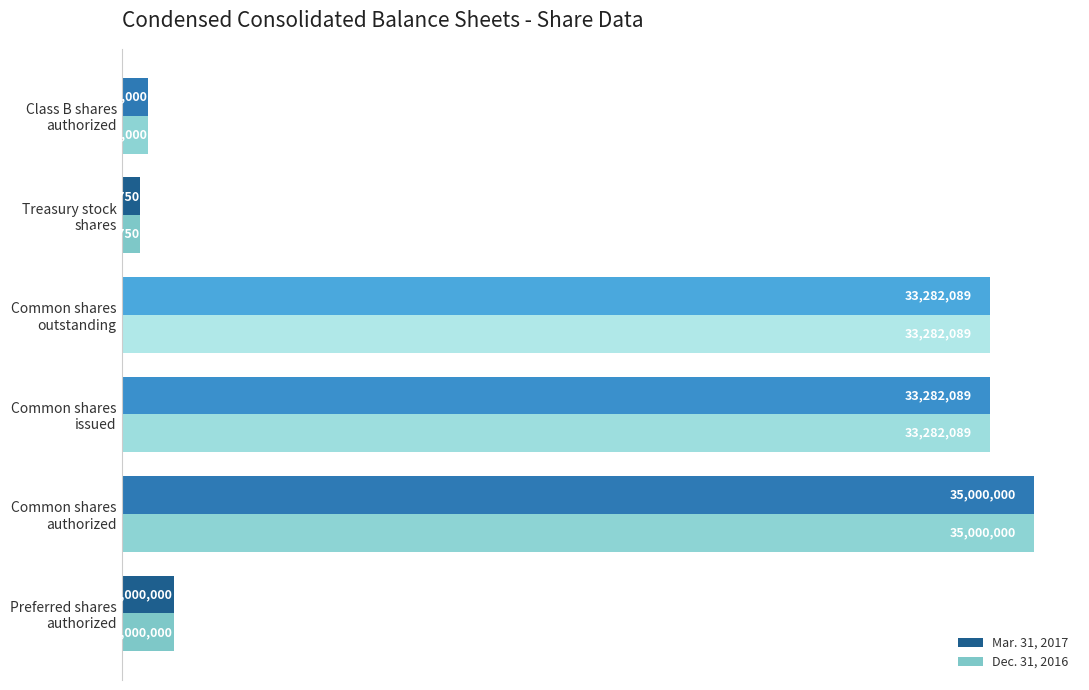

What are all the series names shown in the legend?

Mar. 31, 2017, Dec. 31, 2016